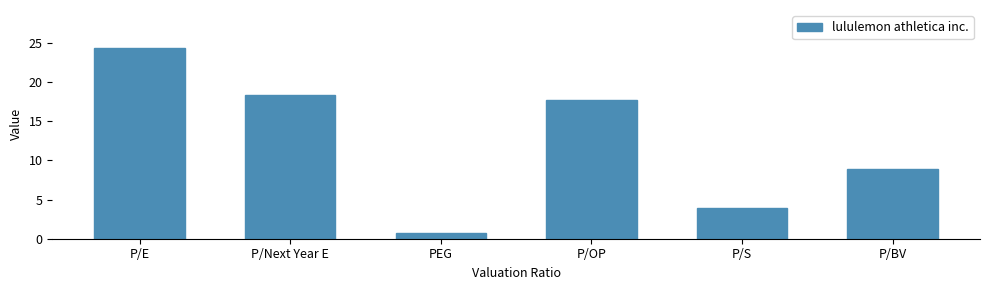

Reading left to right, extract all data points from this chart.

P/E=24.3	P/Next Year E=18.4	PEG=0.8	P/OP=17.7	P/S=3.9	P/BV=8.9